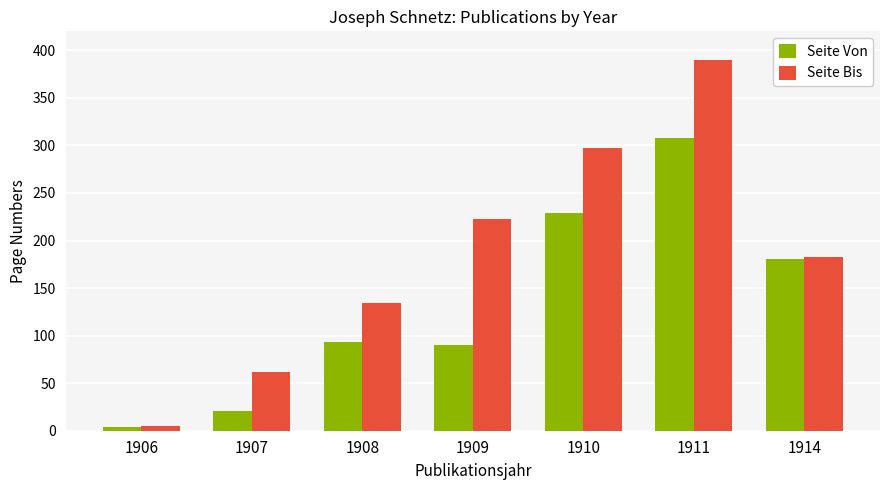

Does the chart contain any negative values?

No